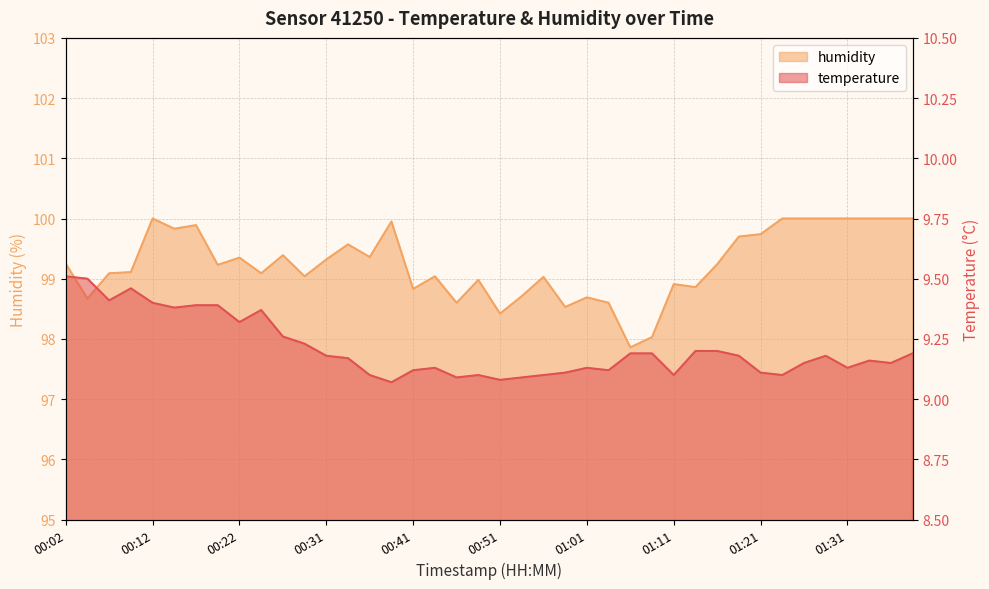

What is the highest value of the humidity series?

100.0